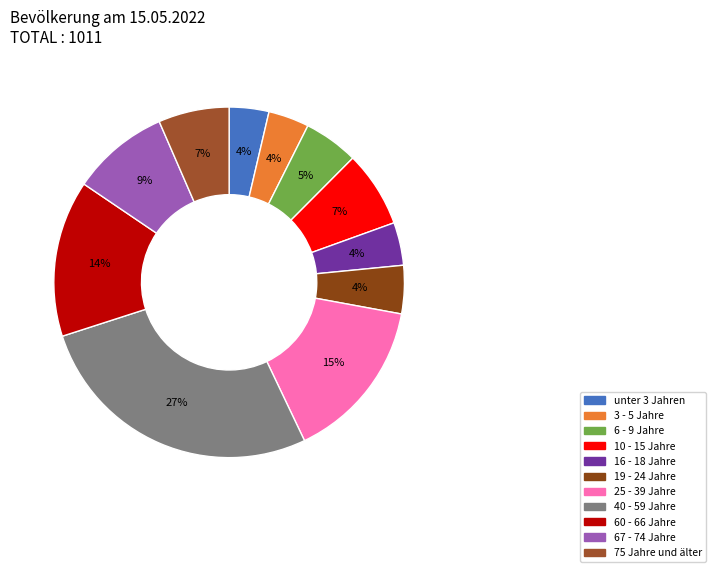

To the nearest percent, what is the difference between the largest and smallest slice percentages?

23%